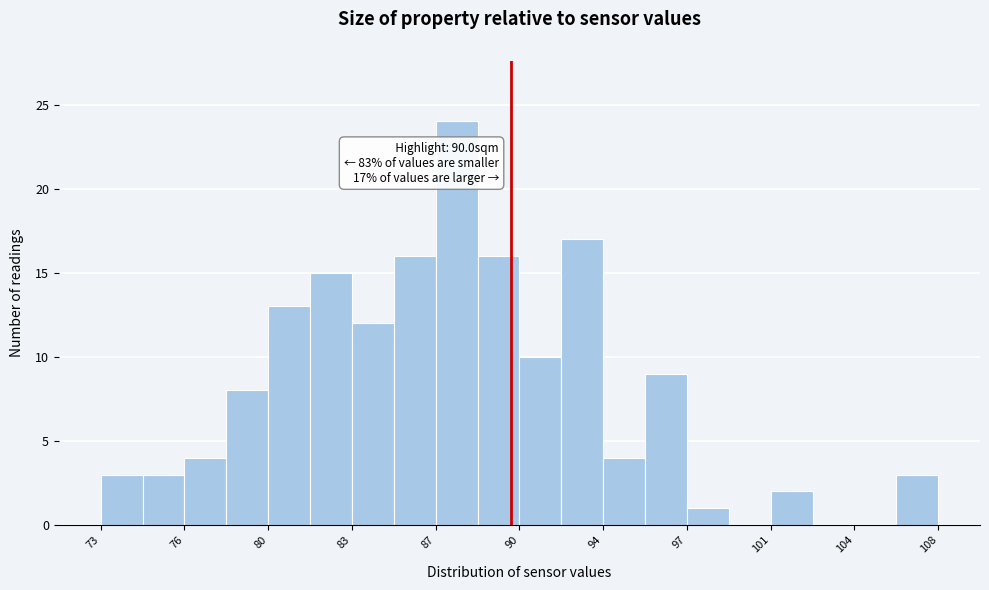

Read against the x-axis, roughly where is the centre of the tallest bar?

87.5